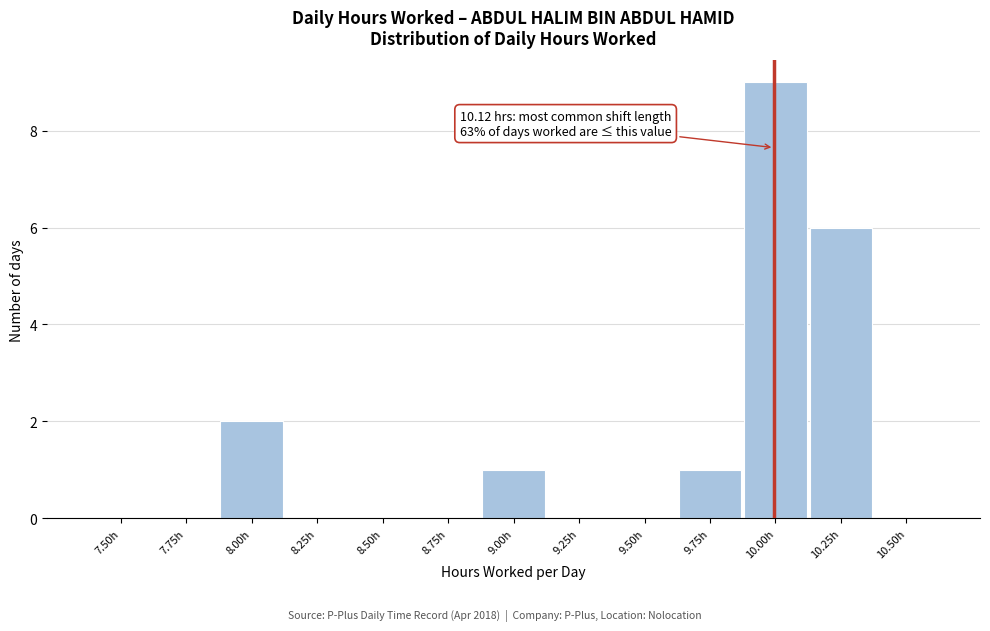

Reading left to right, extract all data points from this chart.

7.50h=0	7.75h=0	8.00h=2	8.25h=0	8.50h=0	8.75h=0	9.00h=1	9.25h=0	9.50h=0	9.75h=1	10.00h=9	10.25h=6	10.50h=0